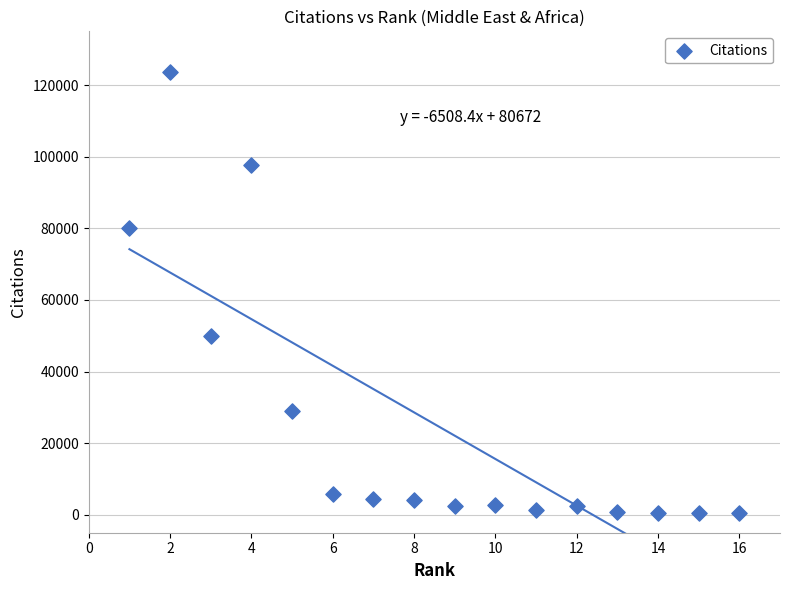

What is the range of Y values (max minus min)?

123163